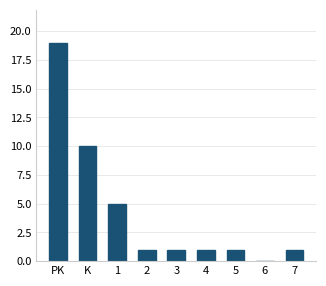

Reading right to left, what are all the values shown in this chart?

7=1	6=0	5=1	4=1	3=1	2=1	1=5	K=10	PK=19